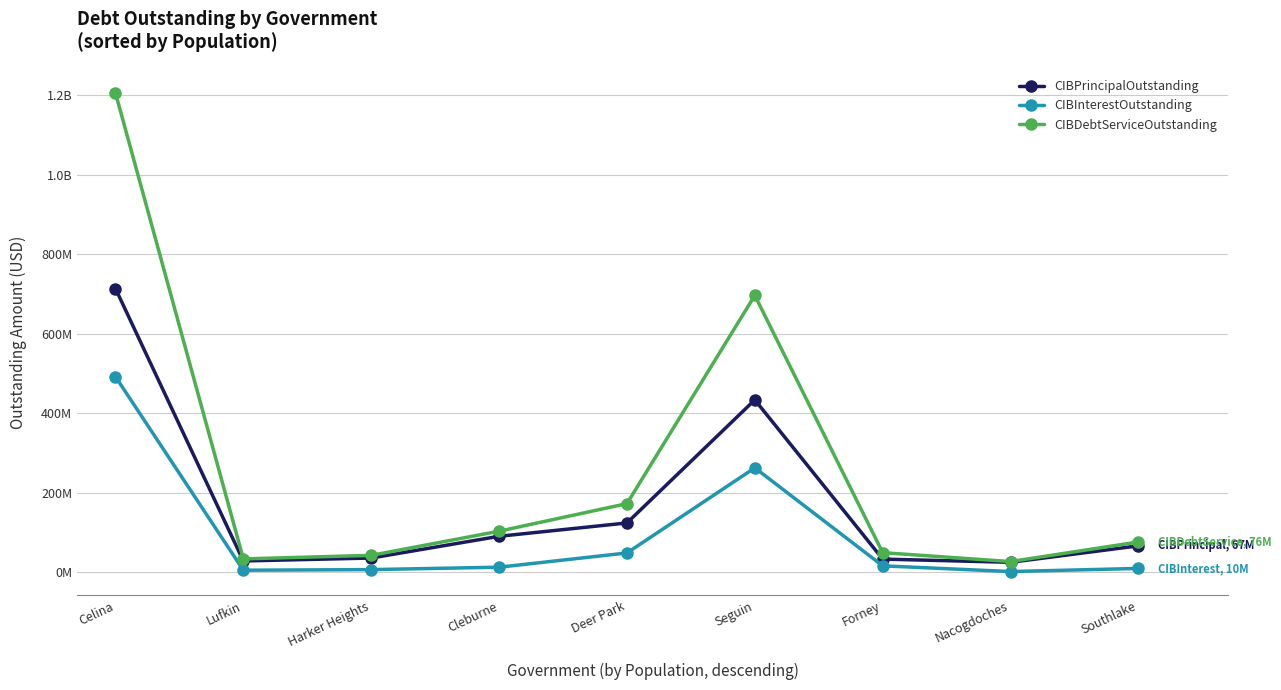

Does the chart have visible grid lines?

Yes